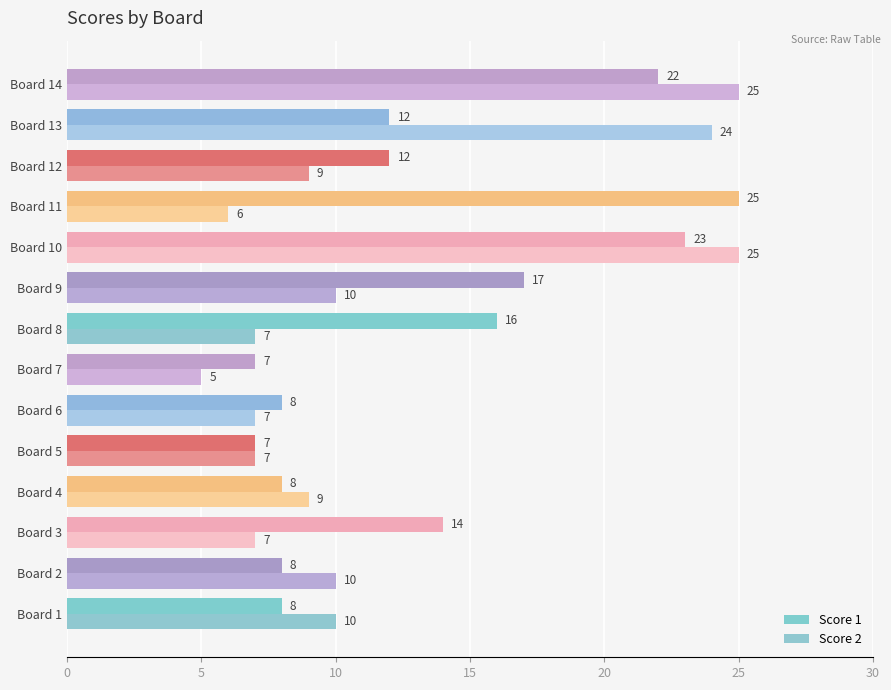

What is the minimum value for Score 2?

5